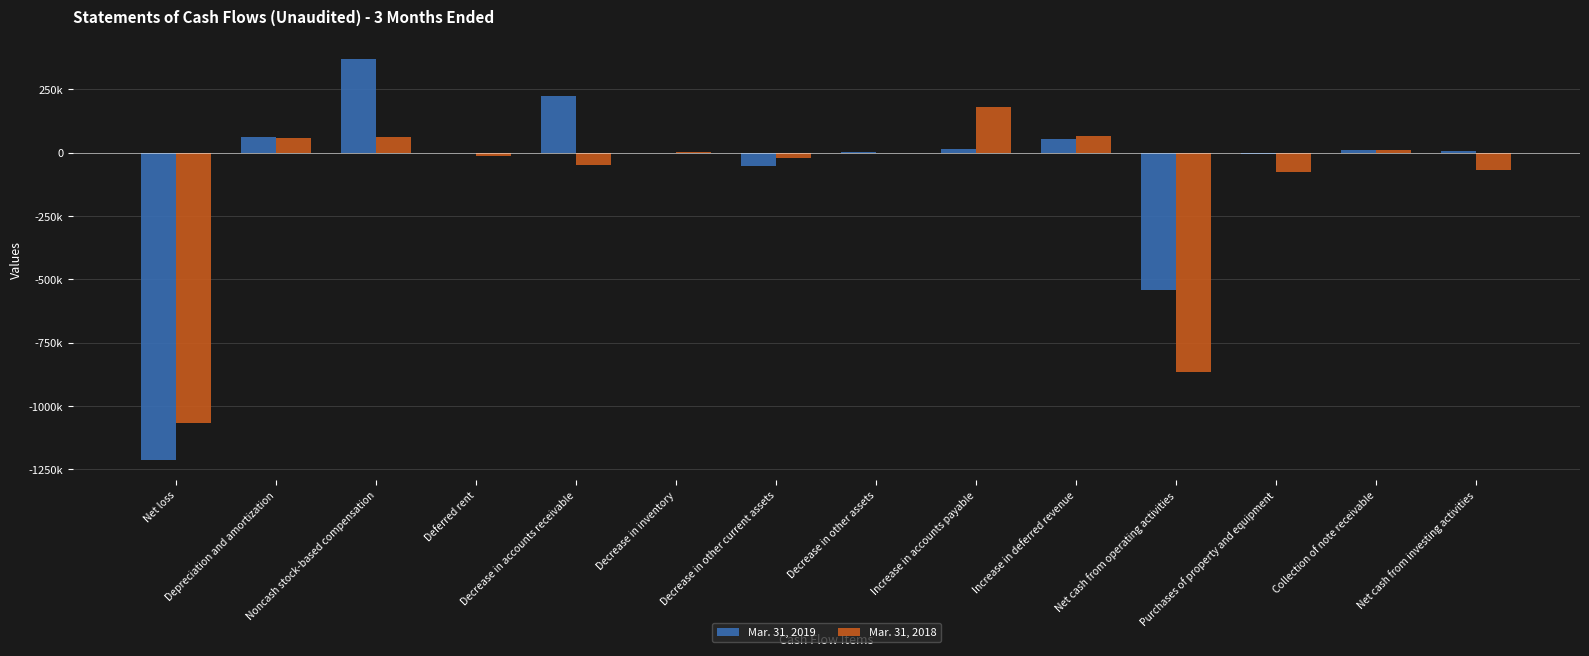

At which label does Mar. 31, 2018 first exceed -627?

Depreciation and amortization